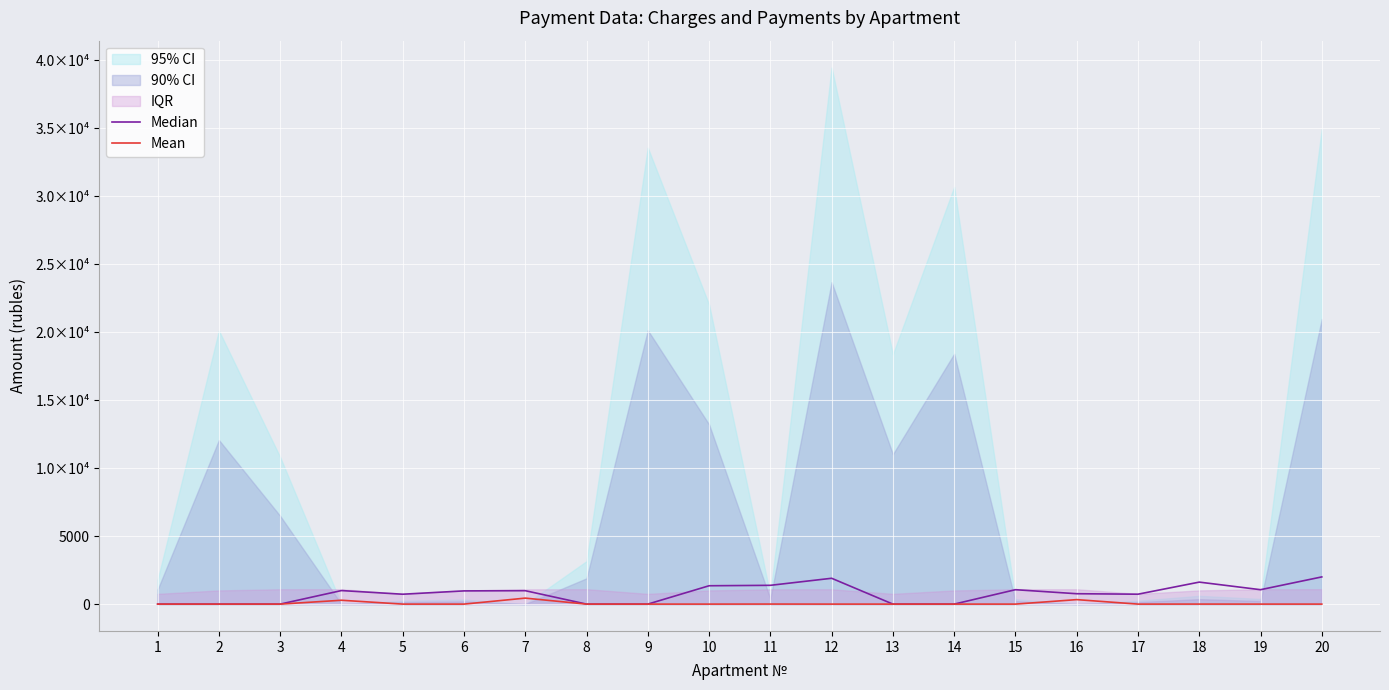

True or false: Mean and Median cross at least once.

False